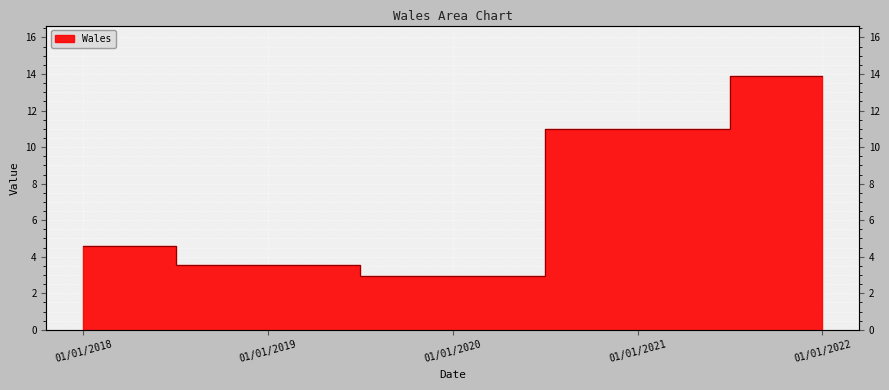

What is the greatest value displayed?

13.9